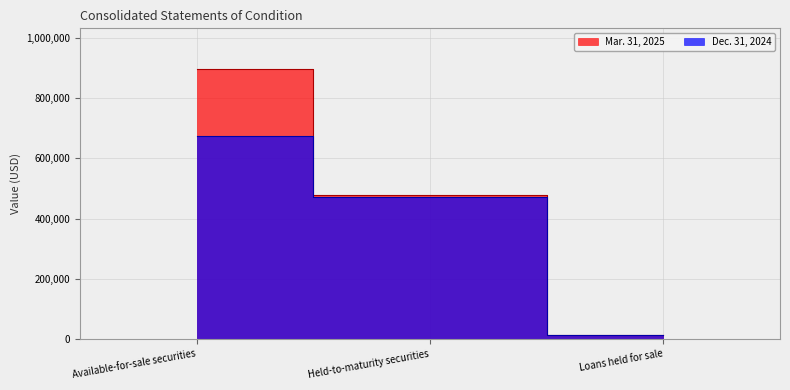

What is the value of the Dec. 31, 2024 point at the 3rd from the left?

10923